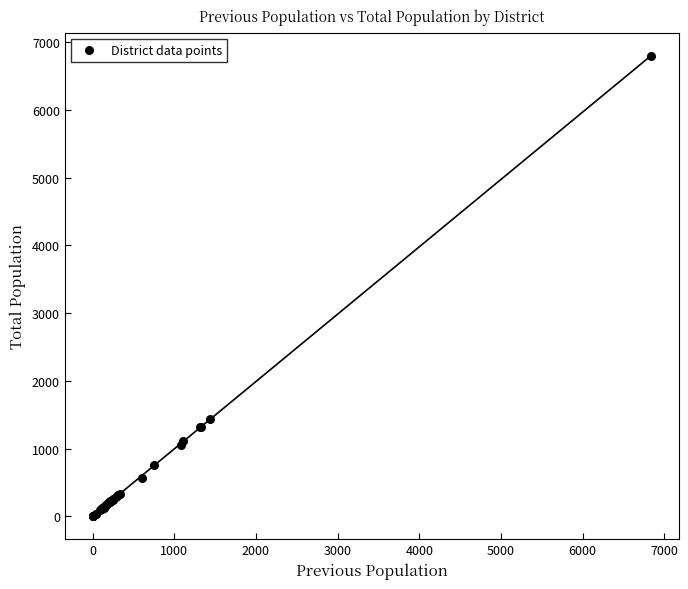

What Y value in the scatter plot is closest to 3403?

1436